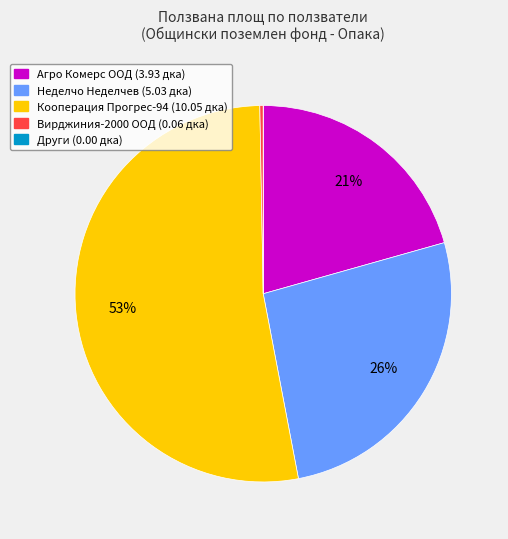

To the nearest percent, what is the average slice percentage?

20%